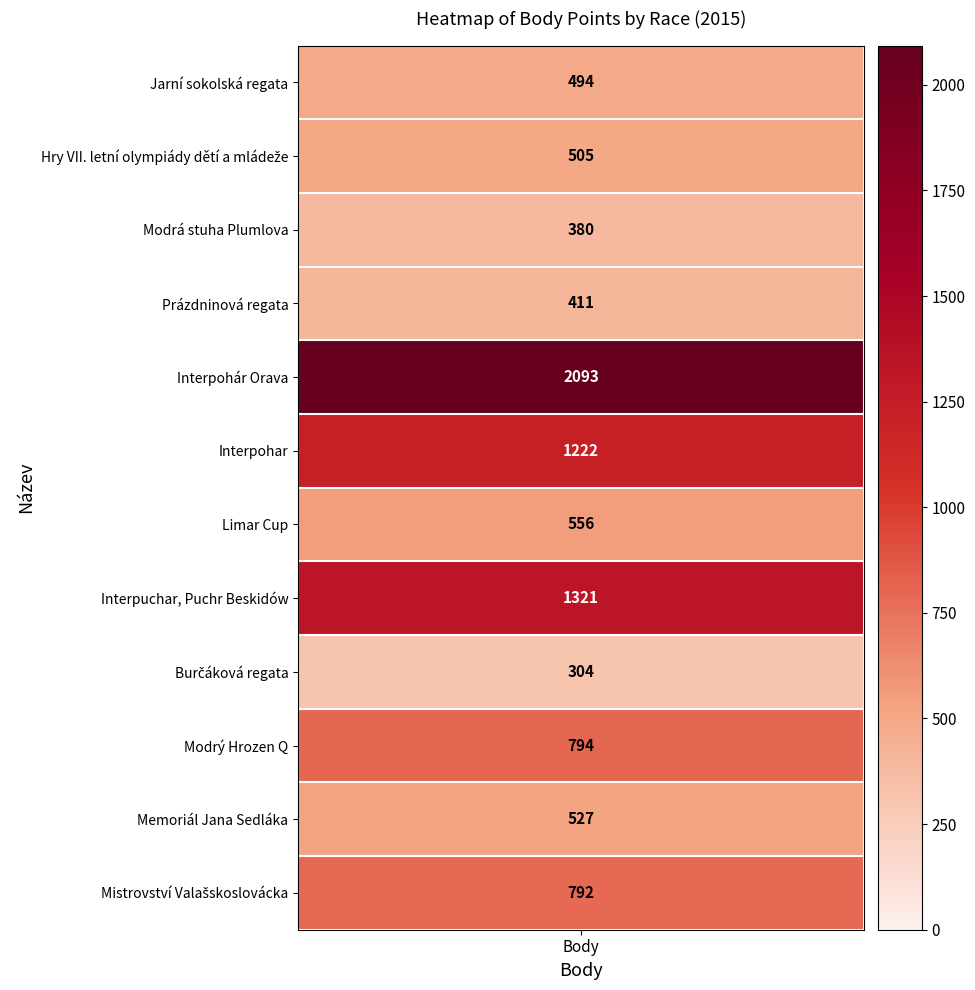

What is the sum of the values at 2 and 3?

791